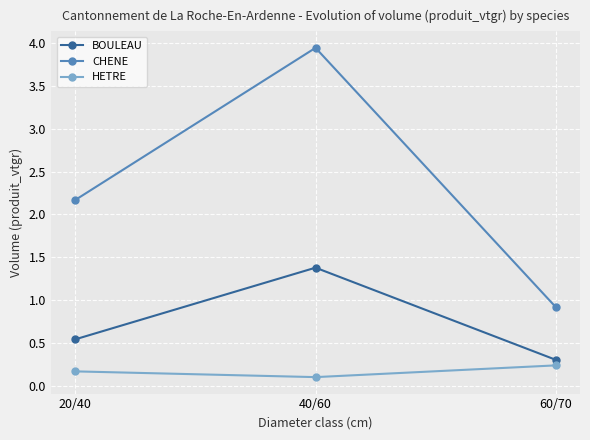

Is it true that BOULEAU equals 0.3 at 60/70?

True